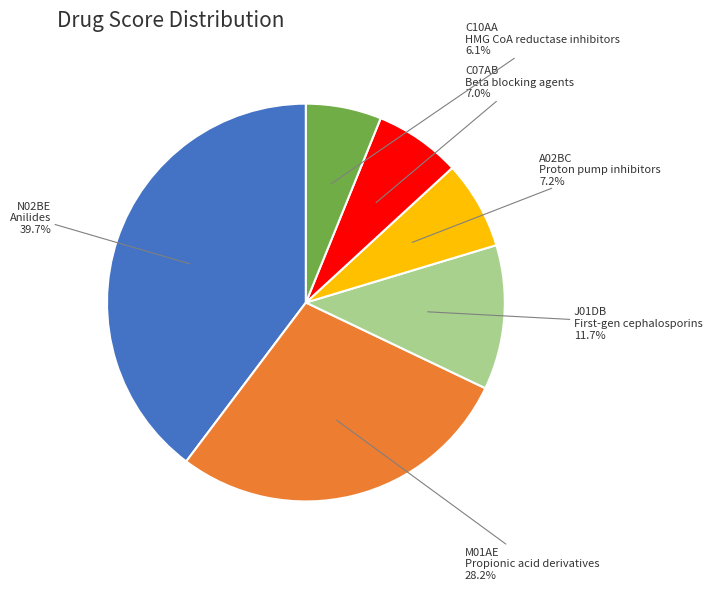

Is there any slice that represents more than half of the pie?

No